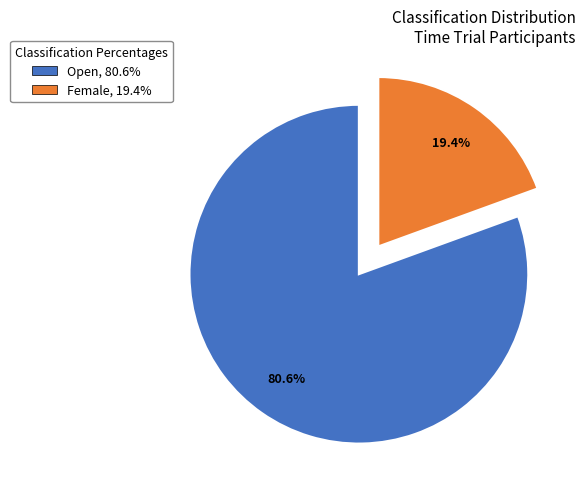

Which slice is the largest?

Open, 80.6%